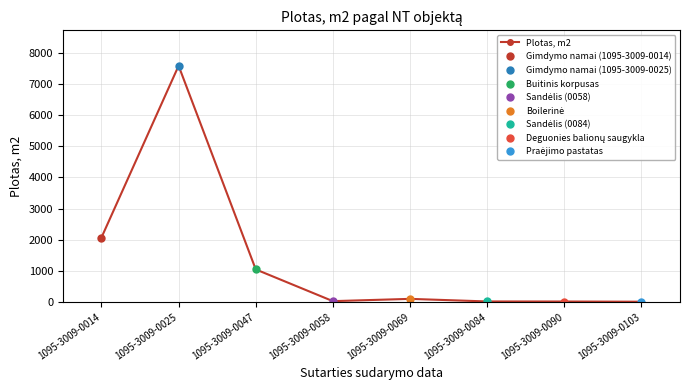

What is the value of the 7th point from the left?

16.0